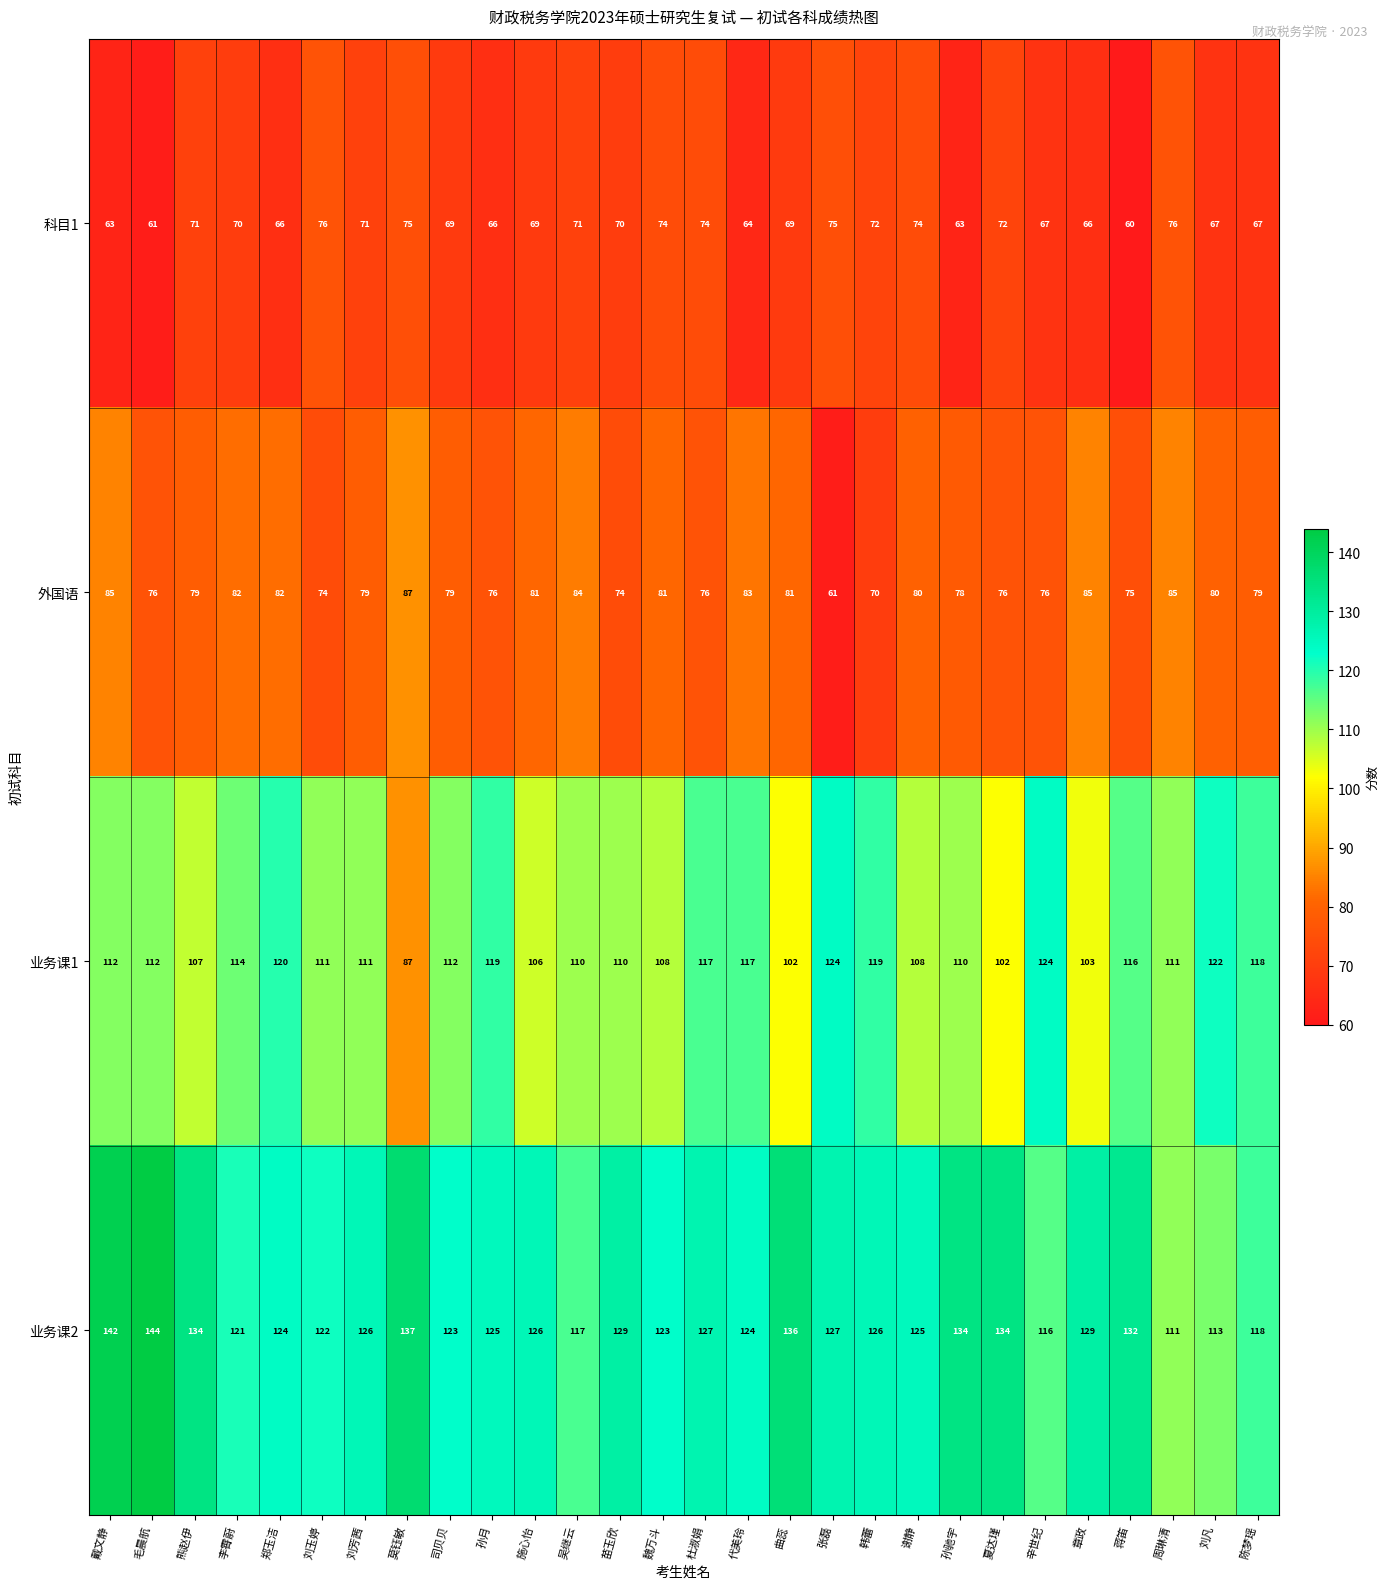

Which category has the lowest value in the 外国语 series?

张磊